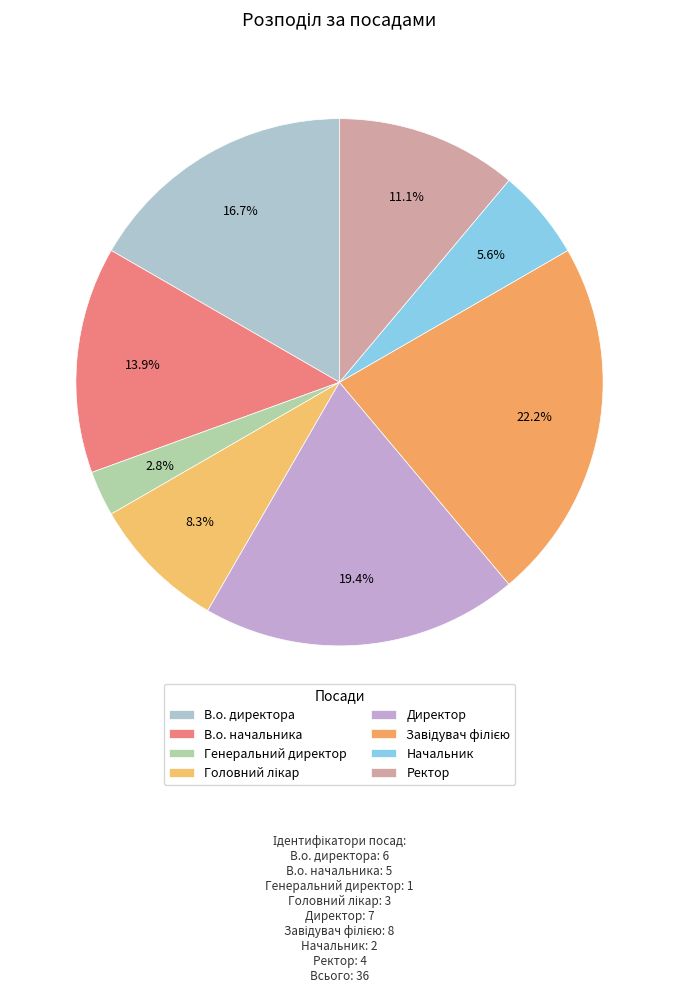

To the nearest percent, what portion does В.о. директора represent?

17%